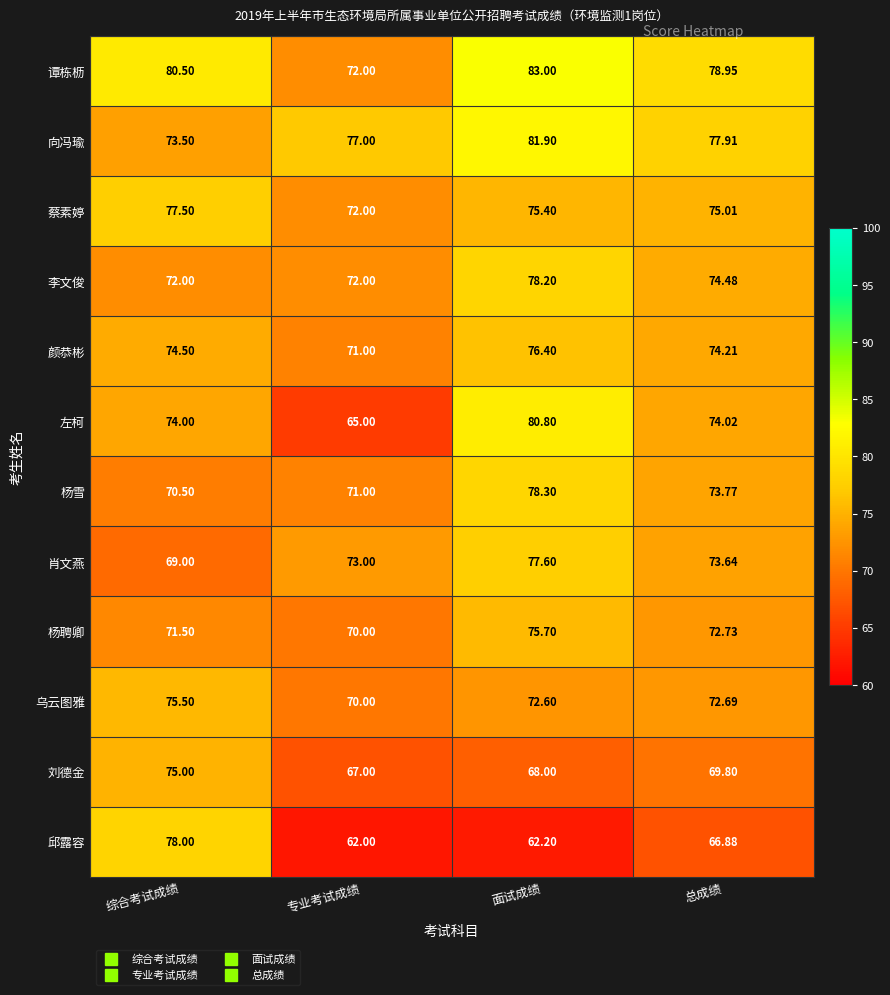

At which category does the chart reach its minimum across all series?

专业考试成绩